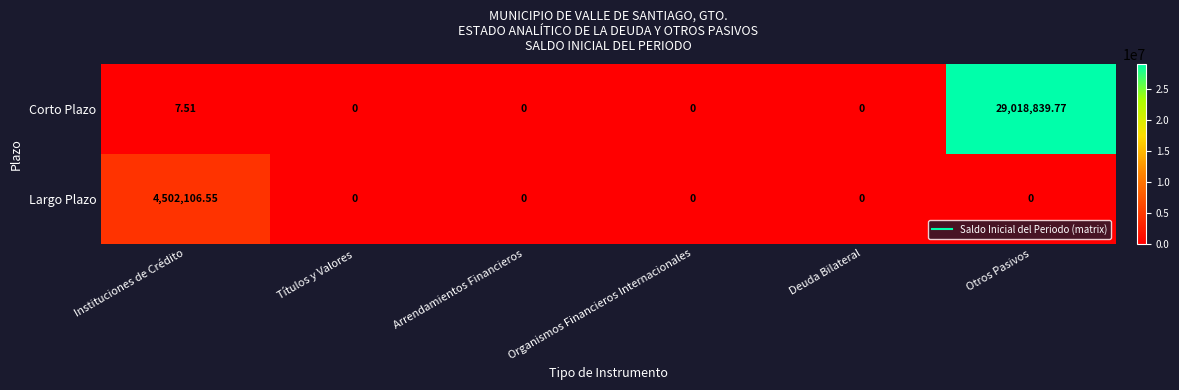

Which category has the highest value in the Corto Plazo series?

Otros Pasivos